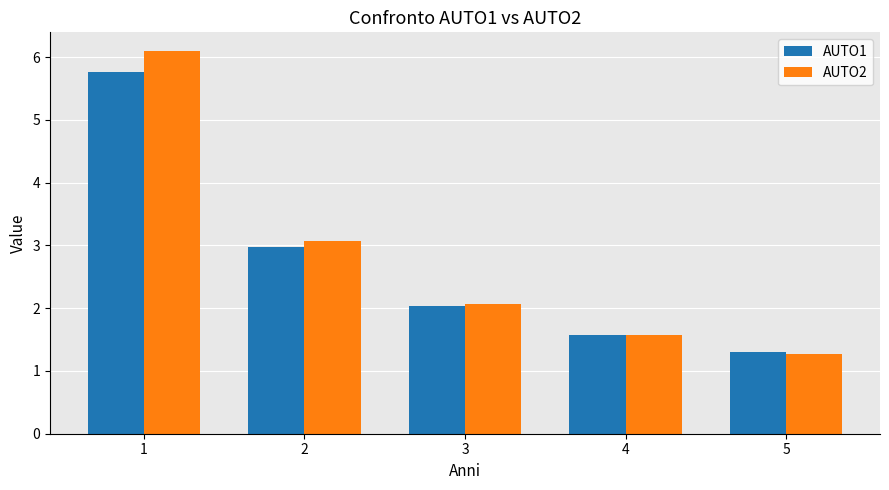

At which label does AUTO2 first exceed 2?

1